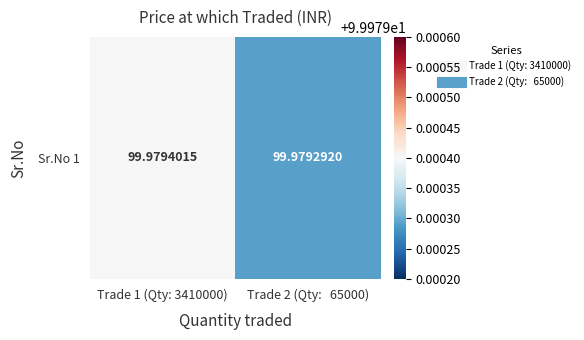

How many series are shown in this chart?

1